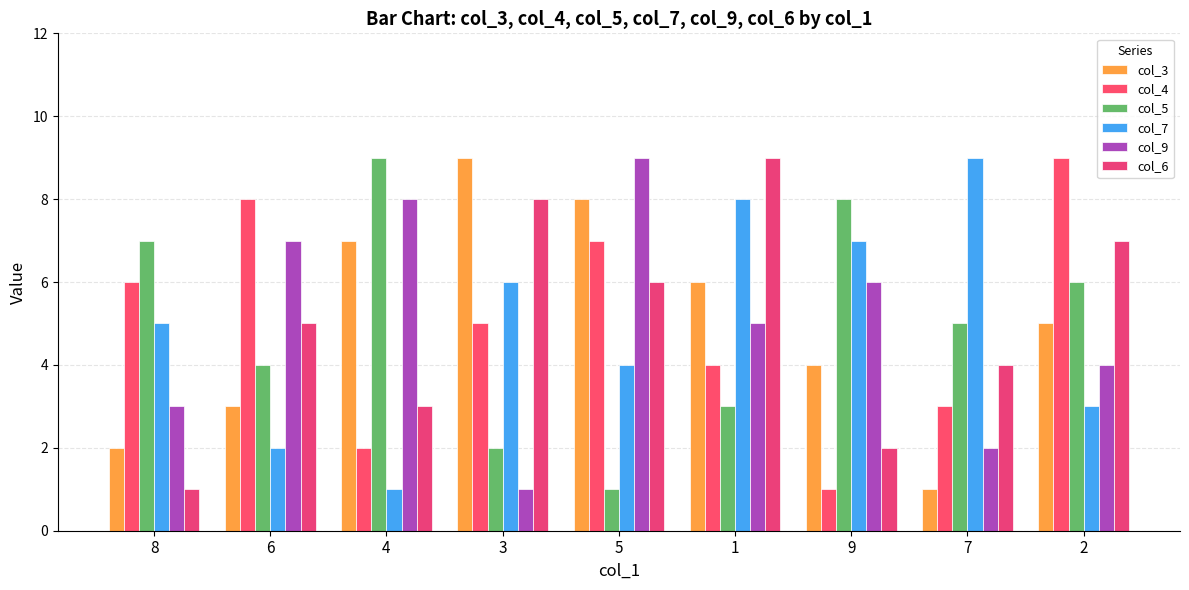

Reading left to right, extract all data points from this chart.

col_3: 2	3	7	9	8	6	4	1	5
col_4: 6	8	2	5	7	4	1	3	9
col_5: 7	4	9	2	1	3	8	5	6
col_7: 5	2	1	6	4	8	7	9	3
col_9: 3	7	8	1	9	5	6	2	4
col_6: 1	5	3	8	6	9	2	4	7